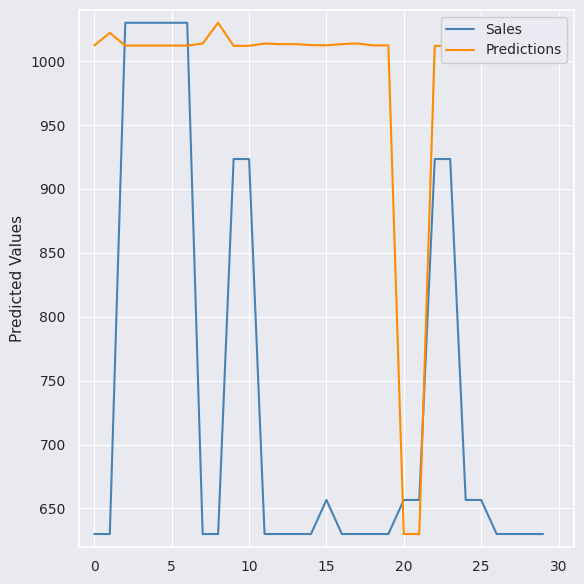

Which series has the largest total across all categories?

Predictions